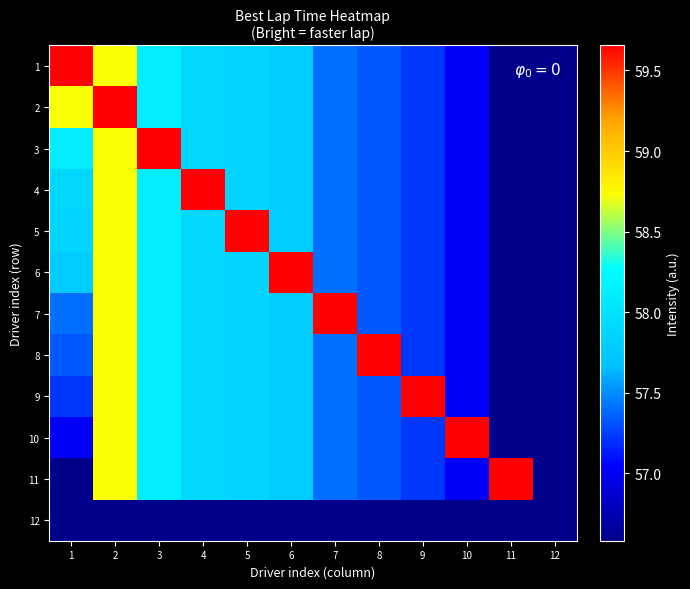

At which category is the sum across all series the highest?

2